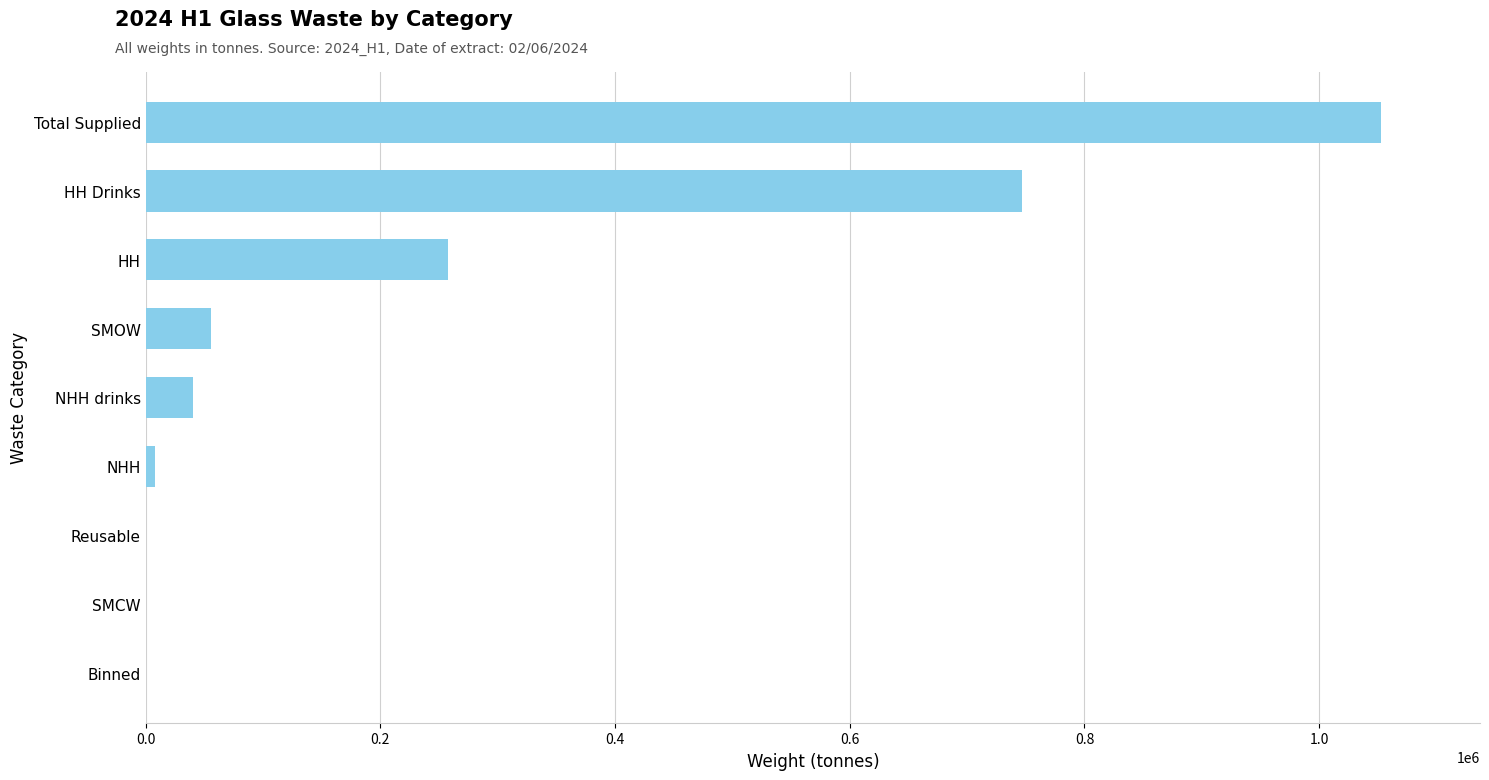

The chart shows a value of 746816.1 at HH Drinks. True or false?

True